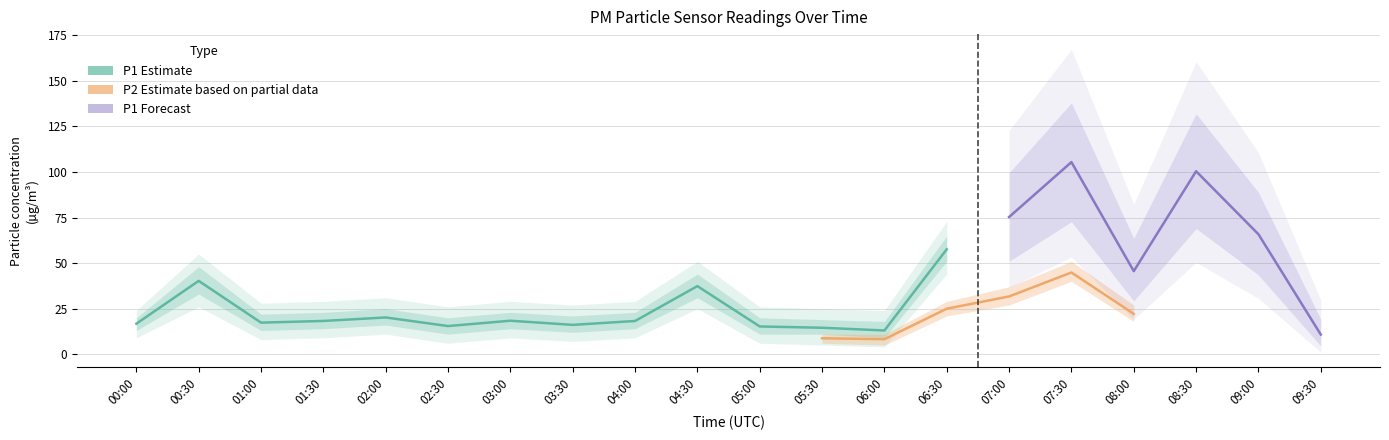

Is the value of P2 at 04:30 greater than the value of P1 at 07:30?

No